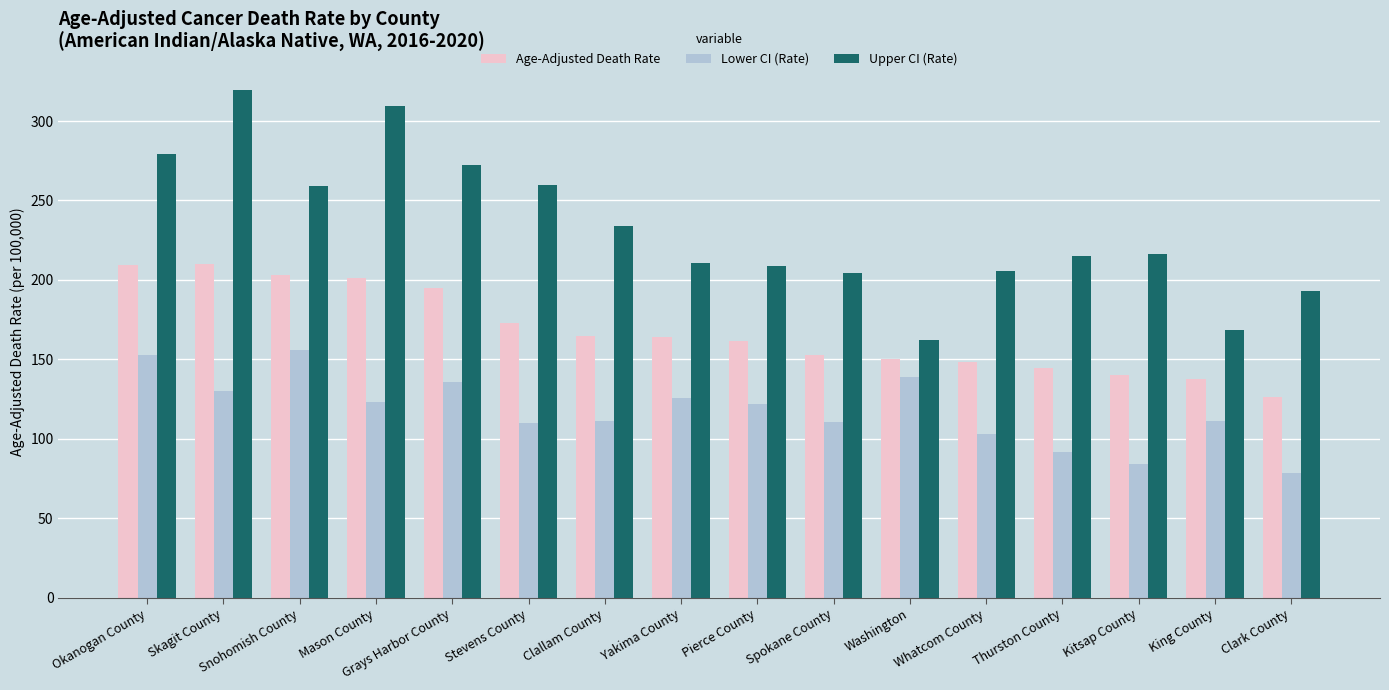

The Upper CI (Rate) series shows 283.4 at Thurston County. True or false?

False